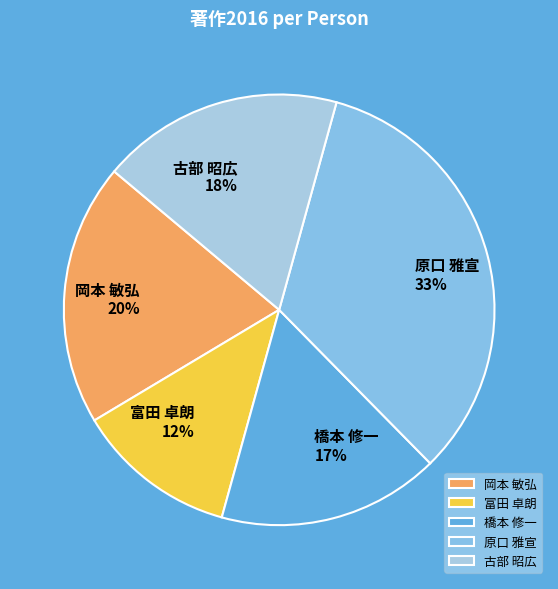

To the nearest percent, what percentage of the pie is 橋本 修一?

17%